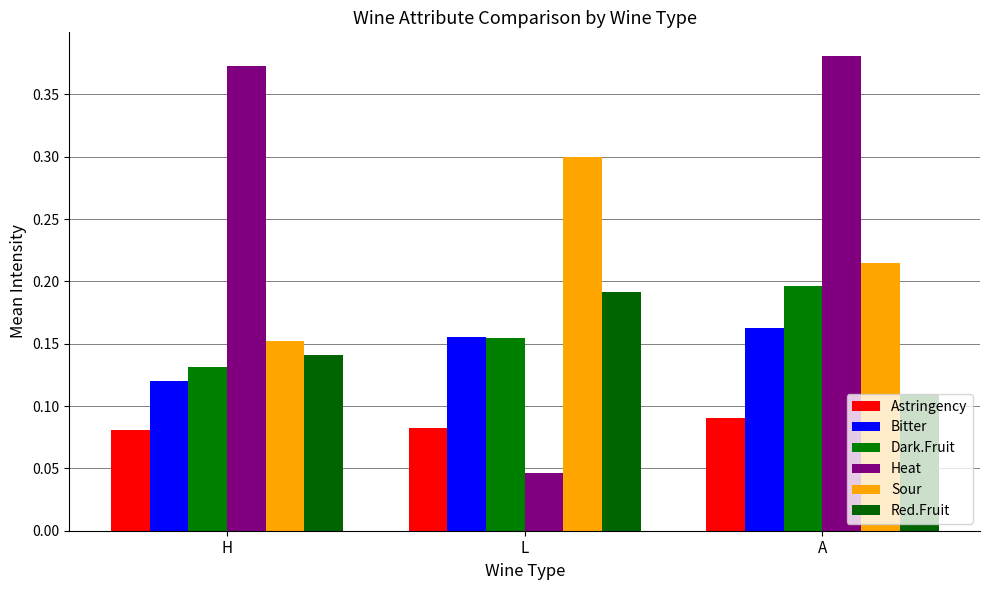

What is the difference between the Red.Fruit values at A and L?

0.1